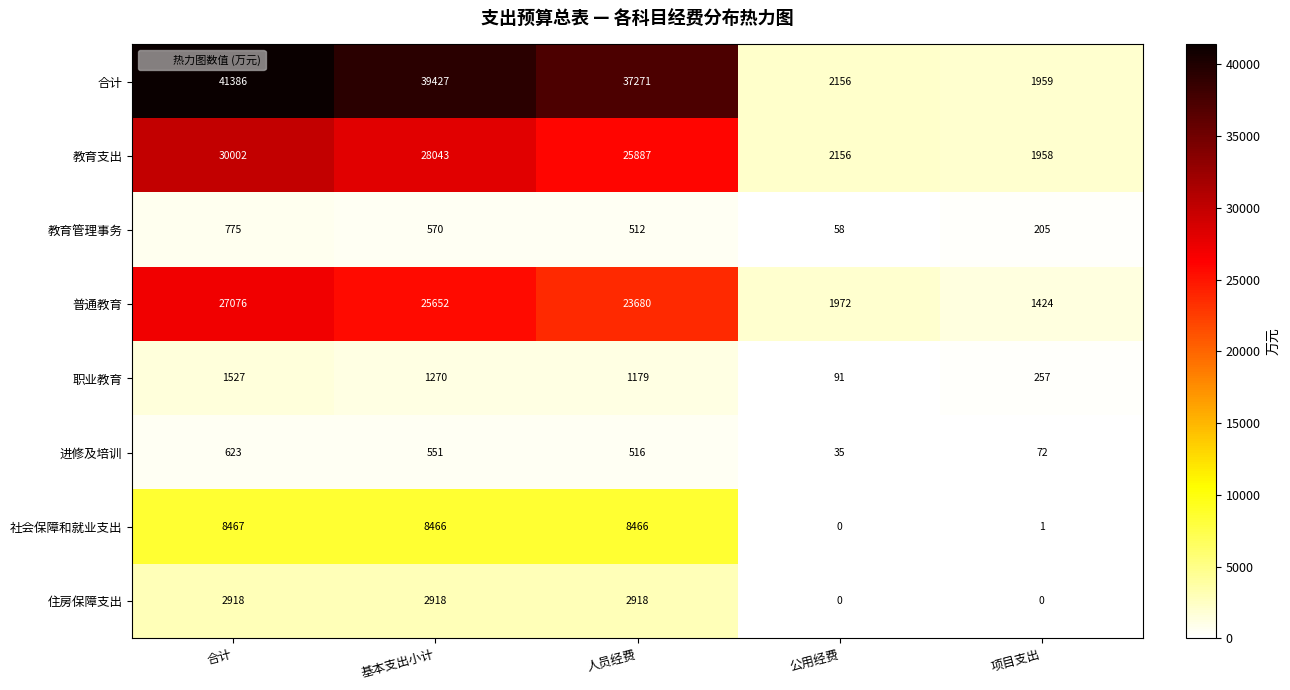

Between 人员经费 and 项目支出, which series saw the biggest shift?

合计